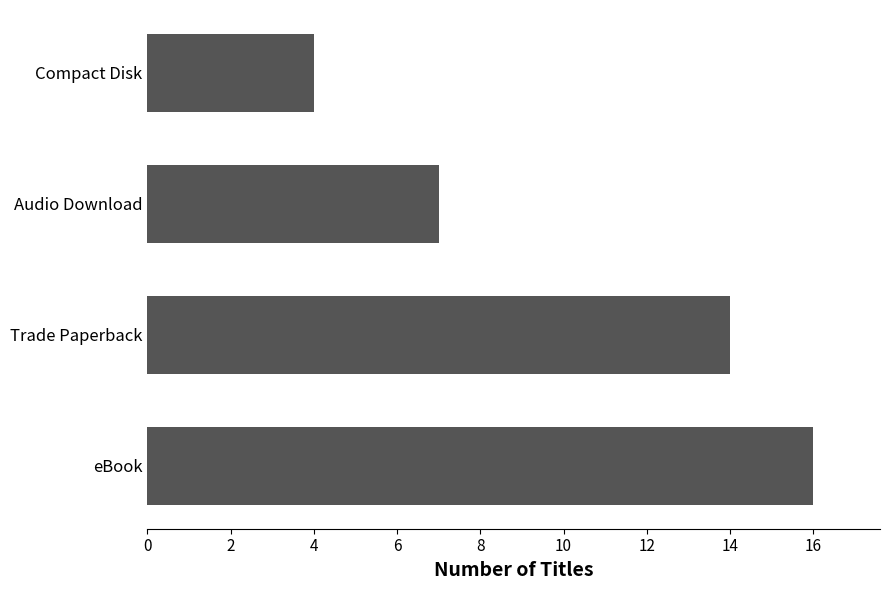

What is the greatest value displayed?

16